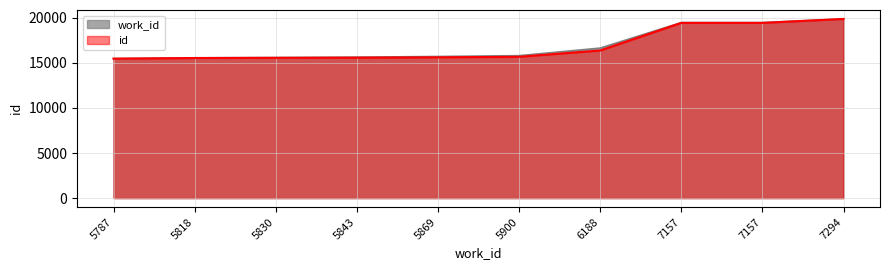

Which category has the lowest value in the id series?

5787